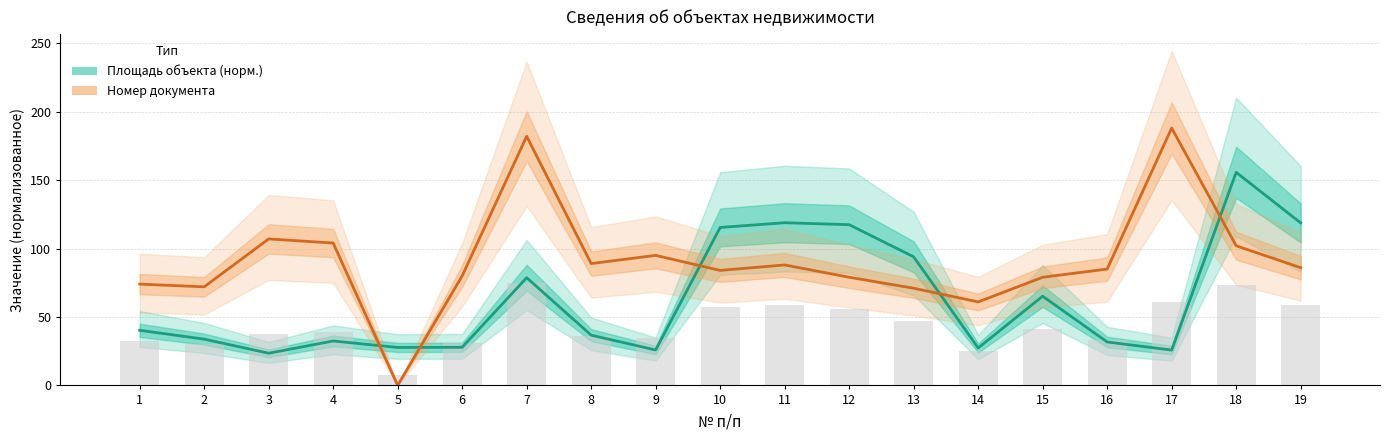

What is the average value of the Площадь объекта (норм.) series?

63.0